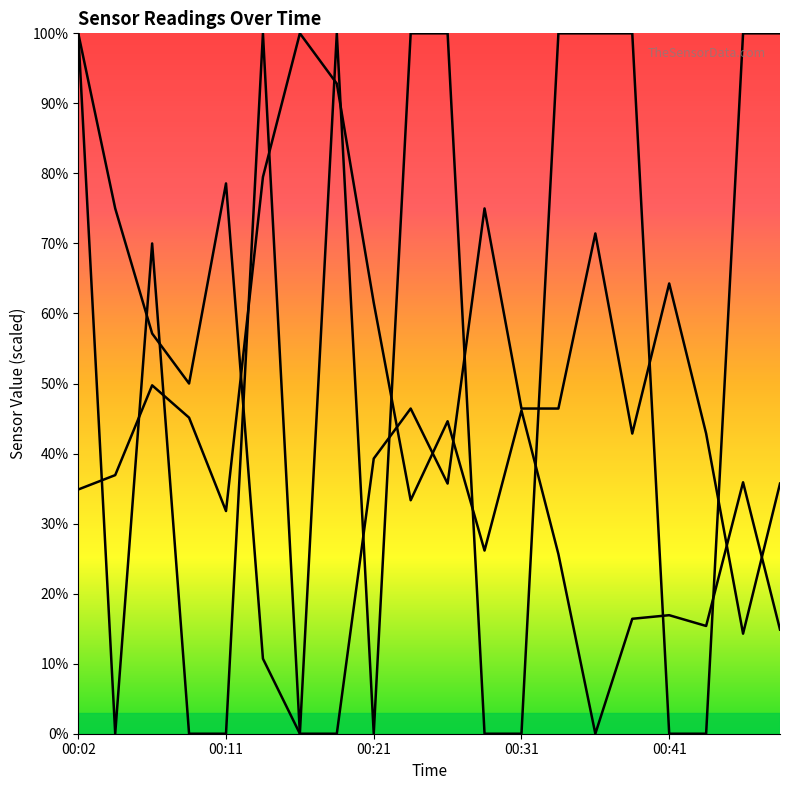

What is the difference between the highest and lowest values at 00:48?

85.1